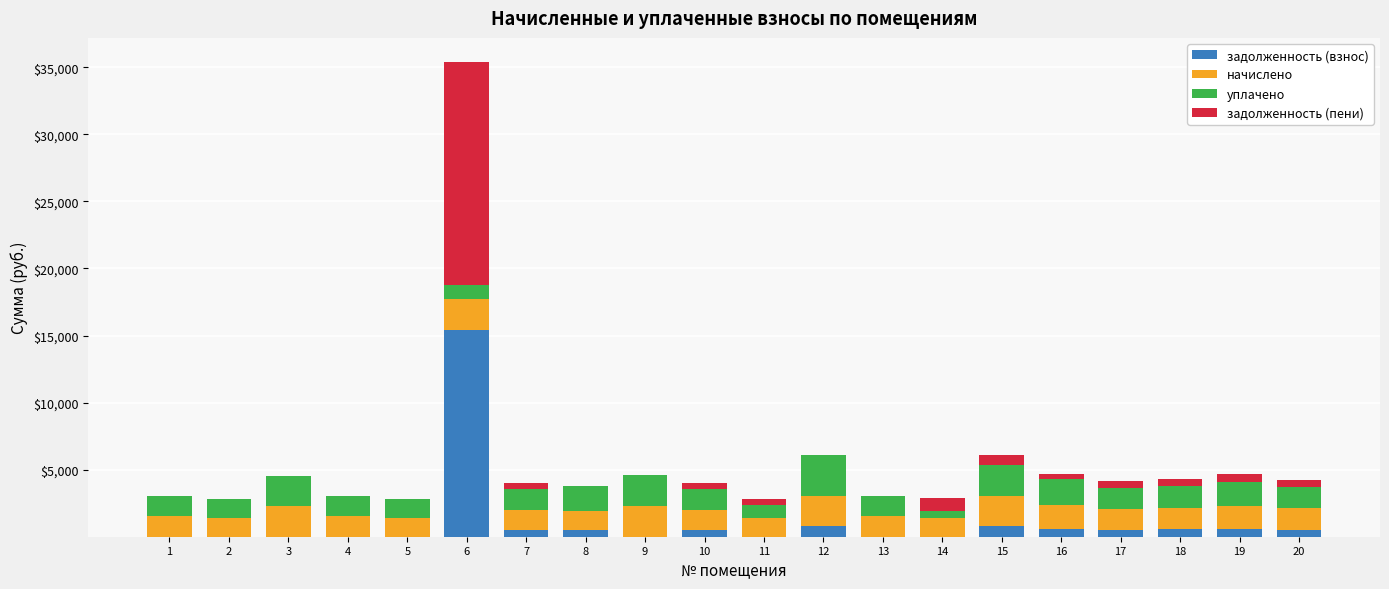

At which category is the sum across all series the highest?

6